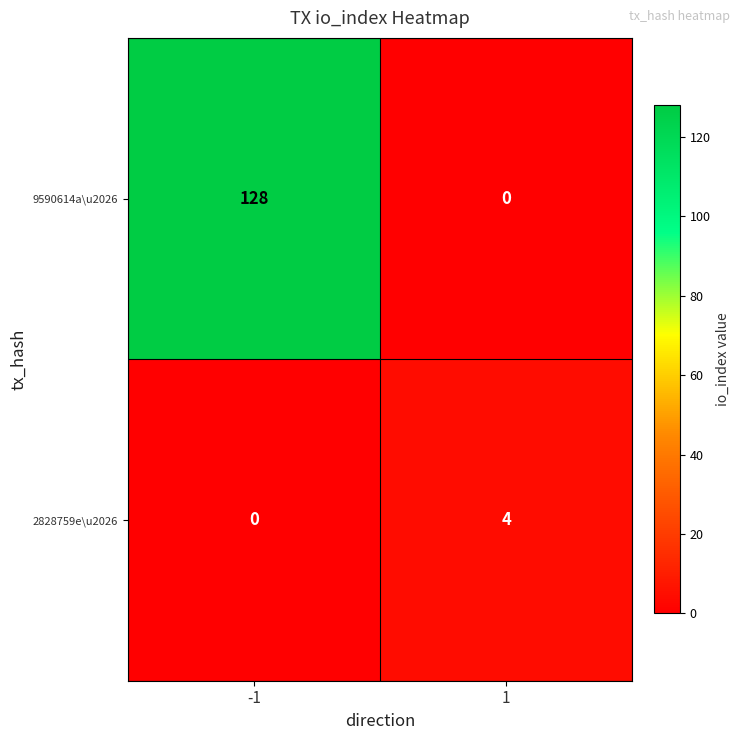

Reading left to right, list all the values displayed in this chart.

9590614a\u2026: -1=128	1=0
2828759e\u2026: -1=0	1=4